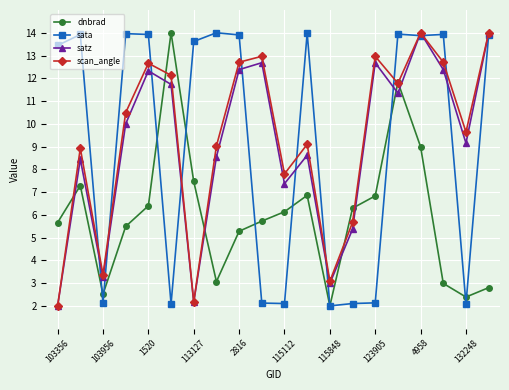

After their last crossing, which series has the higher values: satz or dnbrad?

satz